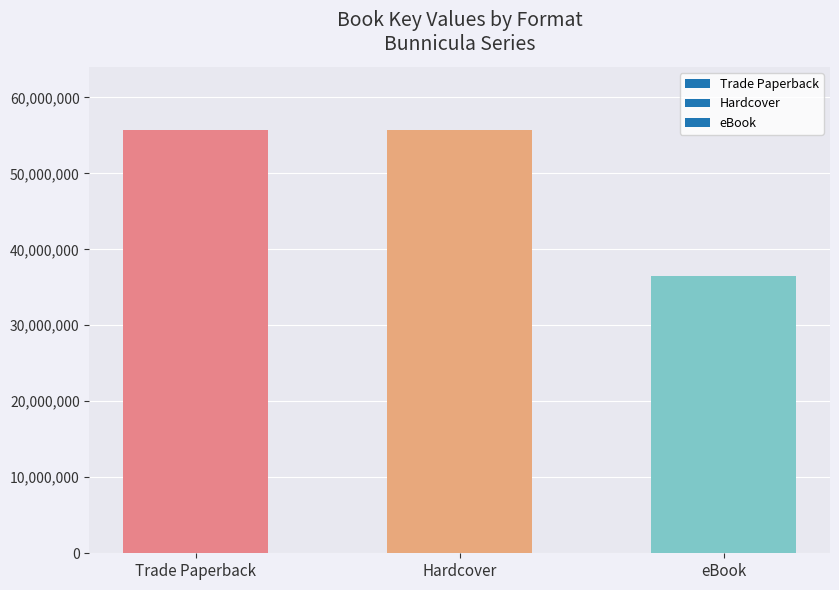

Reading left to right, extract all data points from this chart.

Trade Paperback=55657936	Hardcover=55657936	eBook=36490788